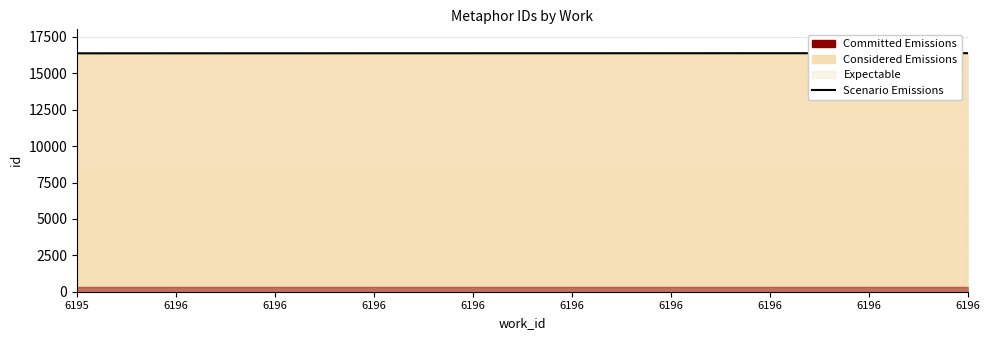

What is the sum of the values at 6196 and 6196?

32763